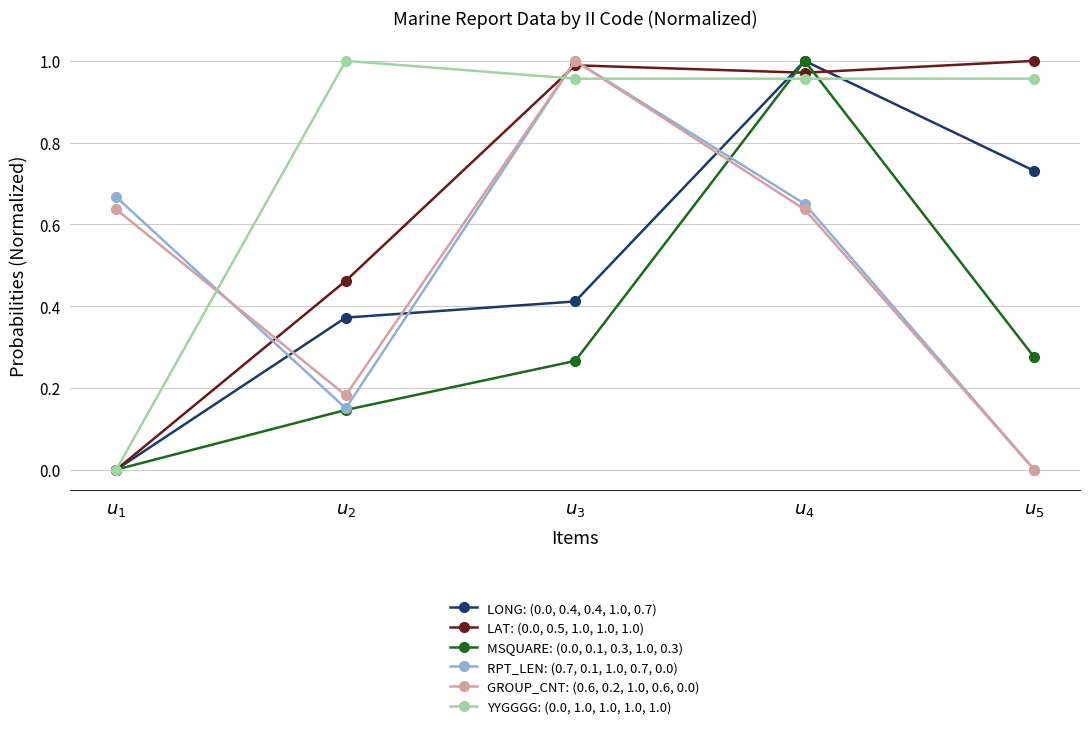

What are all the series names shown in the legend?

LONG: (0.0, 0.4, 0.4, 1.0, 0.7), LAT: (0.0, 0.5, 1.0, 1.0, 1.0), MSQUARE: (0.0, 0.1, 0.3, 1.0, 0.3), RPT_LEN: (0.7, 0.1, 1.0, 0.7, 0.0), GROUP_CNT: (0.6, 0.2, 1.0, 0.6, 0.0), YYGGGG: (0.0, 1.0, 1.0, 1.0, 1.0)